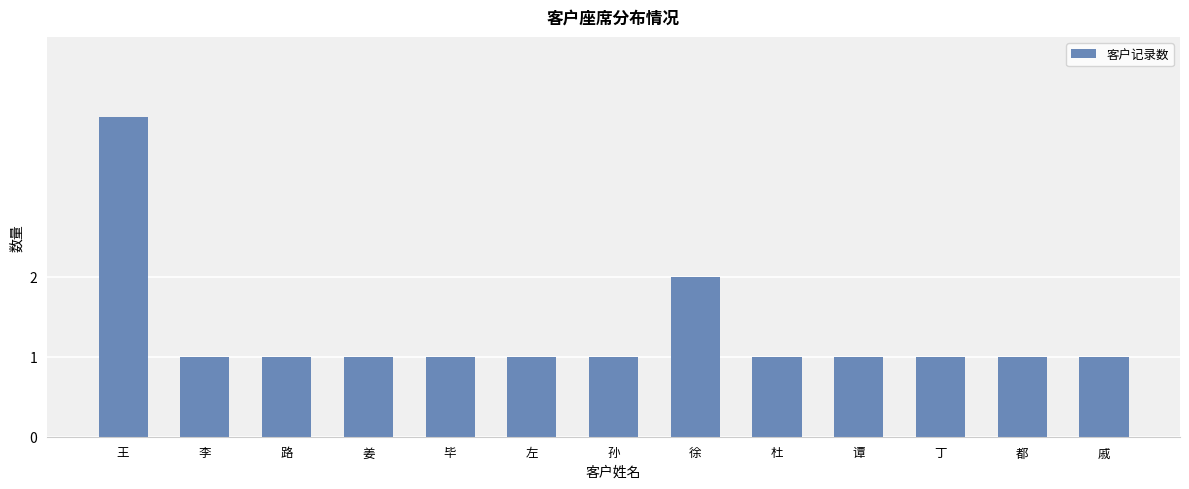

The value at 路 is 1. True or false?

True